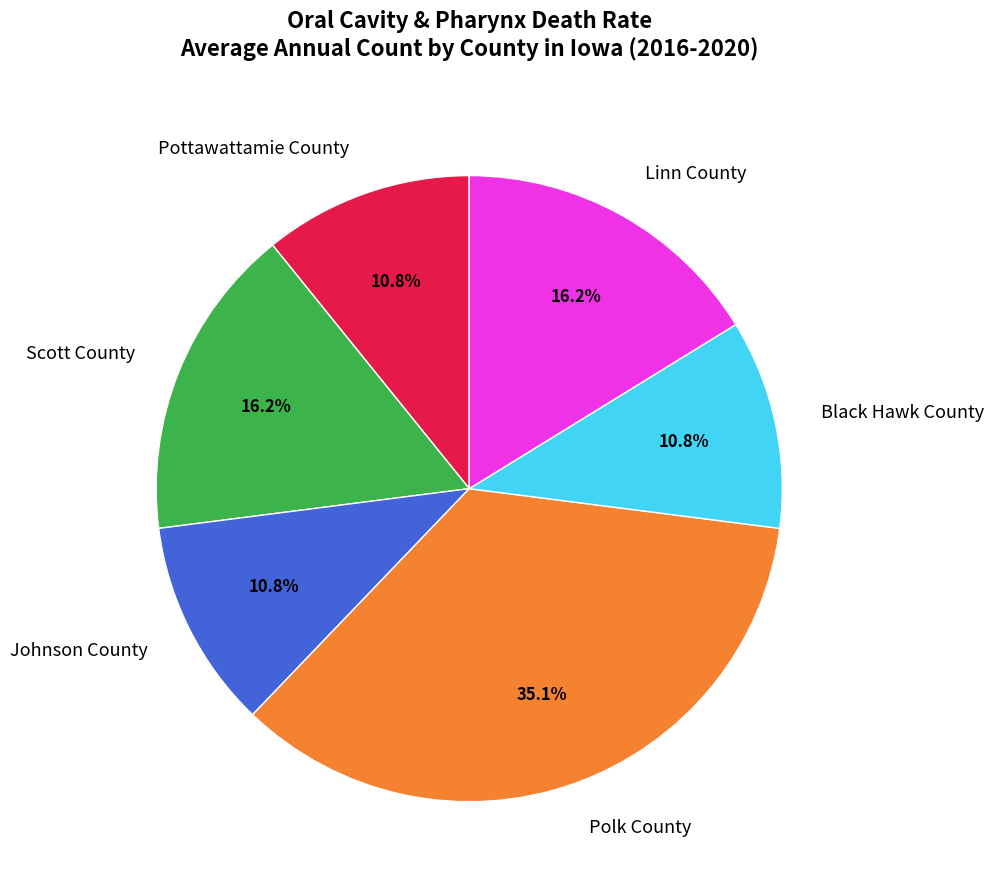

Combined, do Pottawattamie County and Linn County account for over 50%?

No